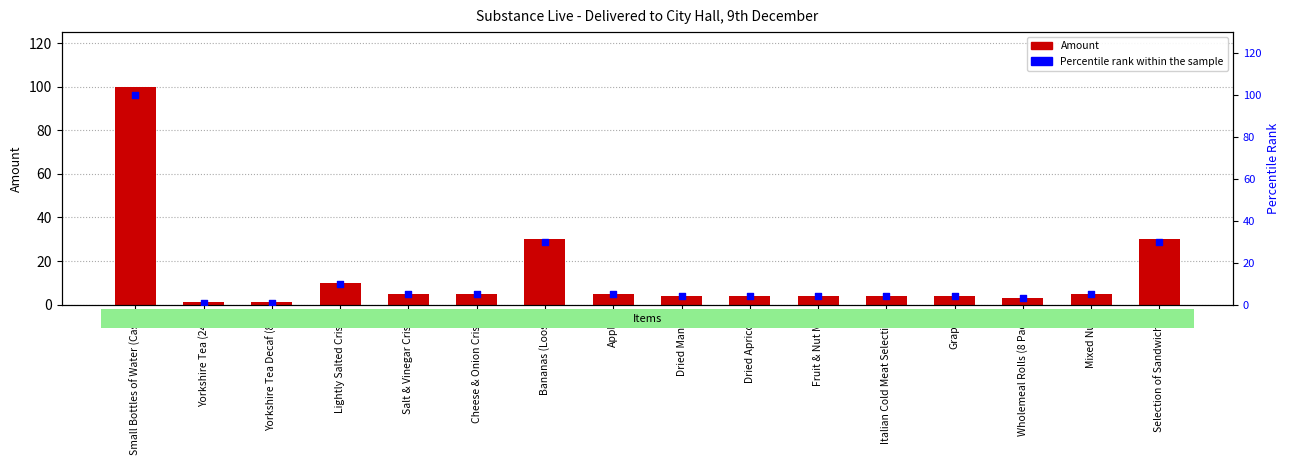

Which series contains the lowest Y value?

Amount